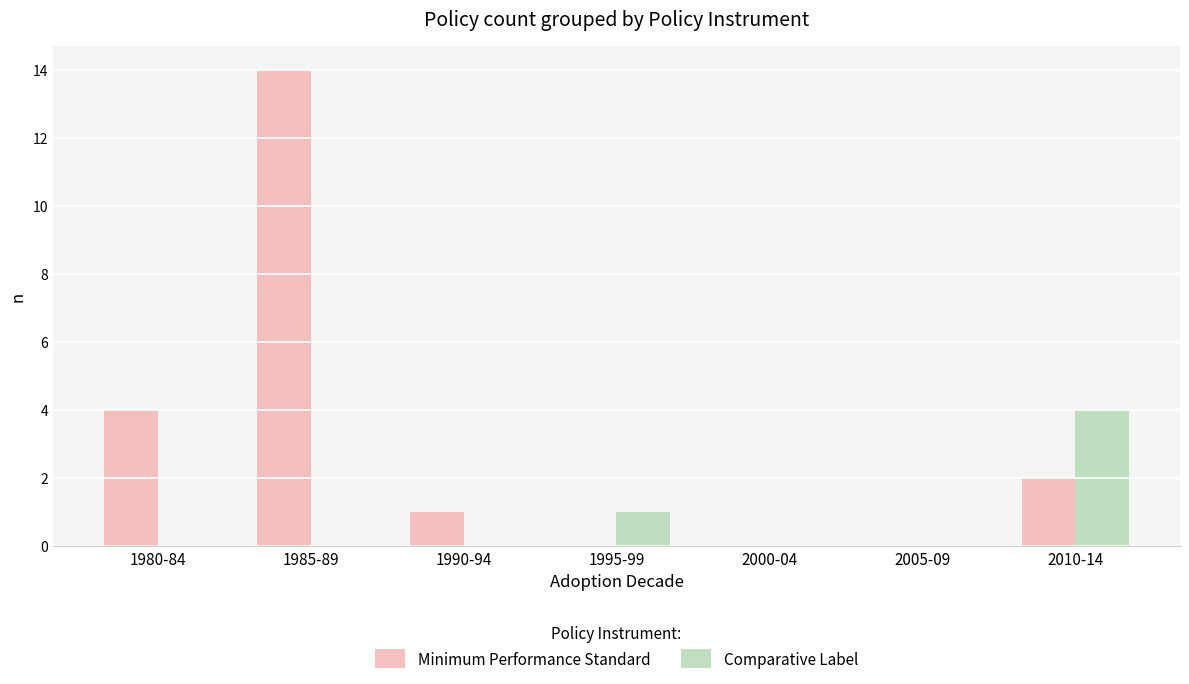

Which series has the largest total across all categories?

Minimum Performance Standard